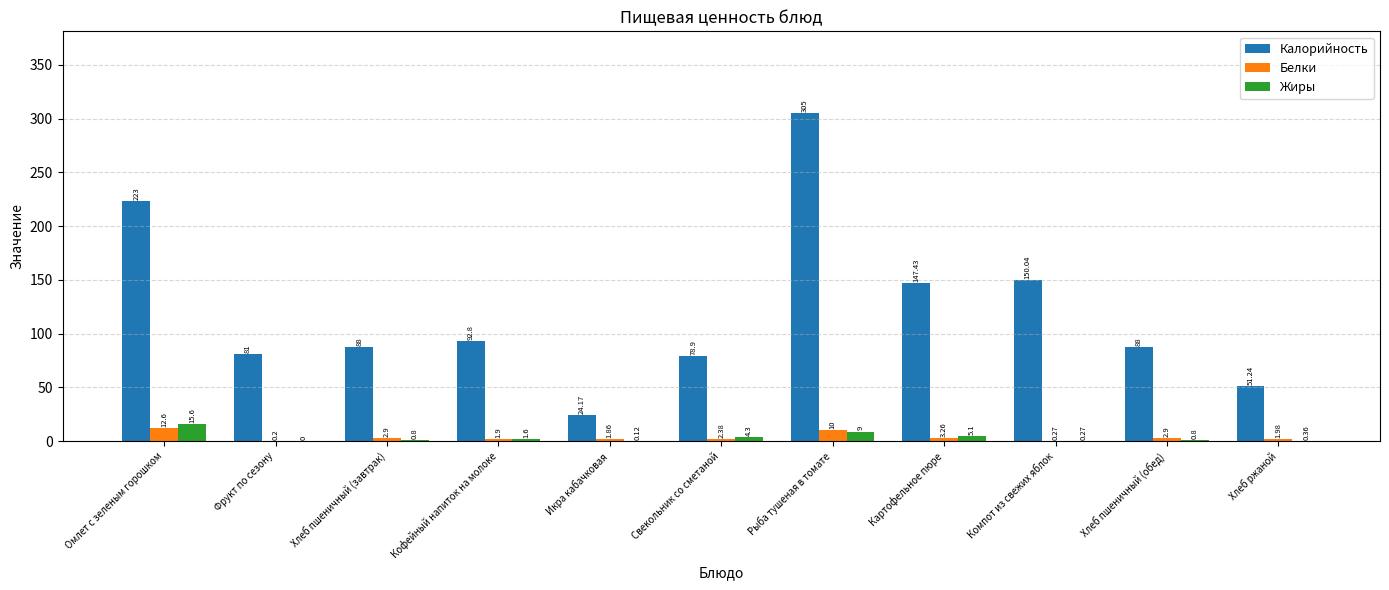

Are the bars grouped side by side (vs. stacked)?

Yes